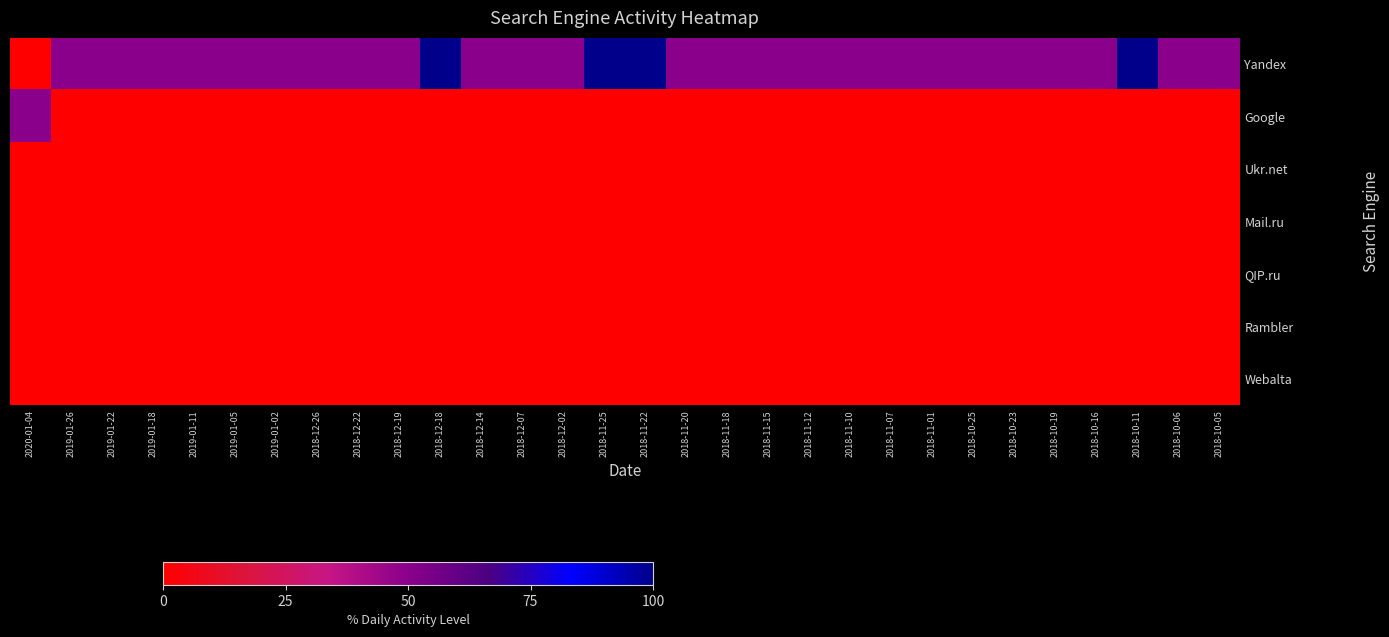

At which category is the sum across all series the highest?

2018-12-18